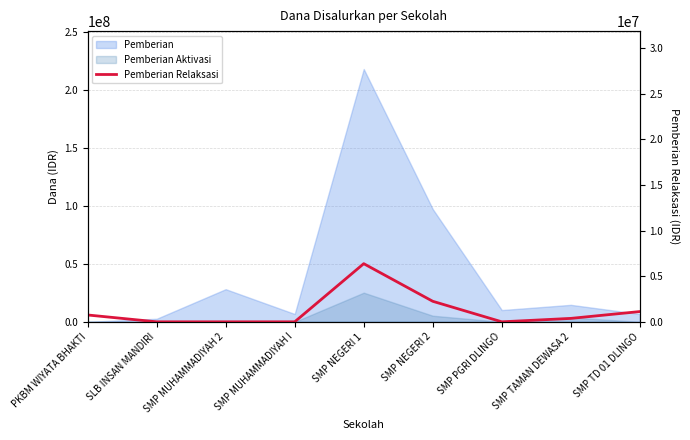

True or false: the data shows 2987290 at SMP MUHAMMADIYAH I.

False